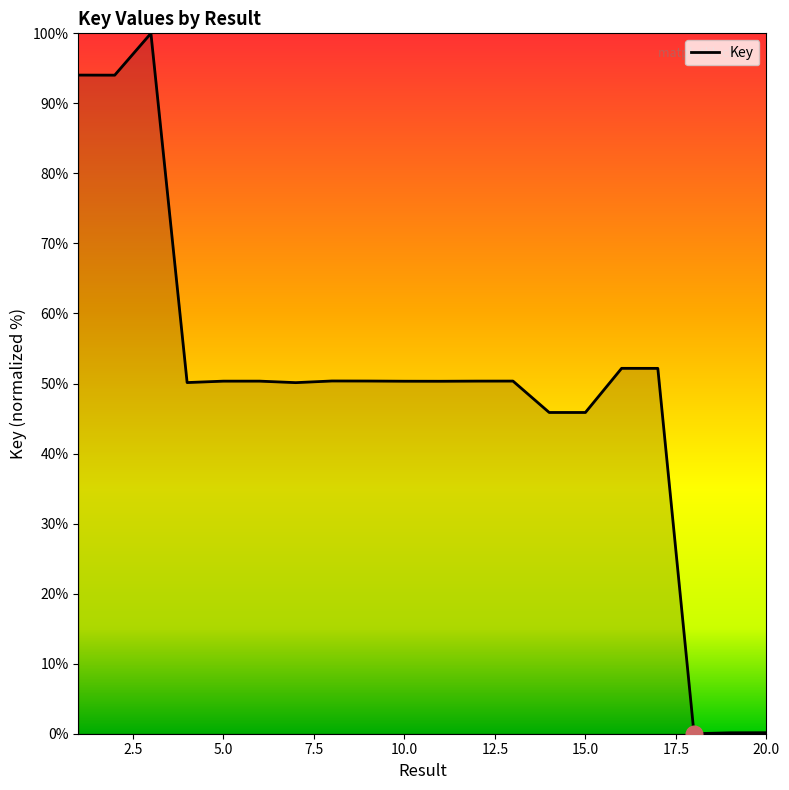

What is the difference between the maximum and minimum values?

100.0